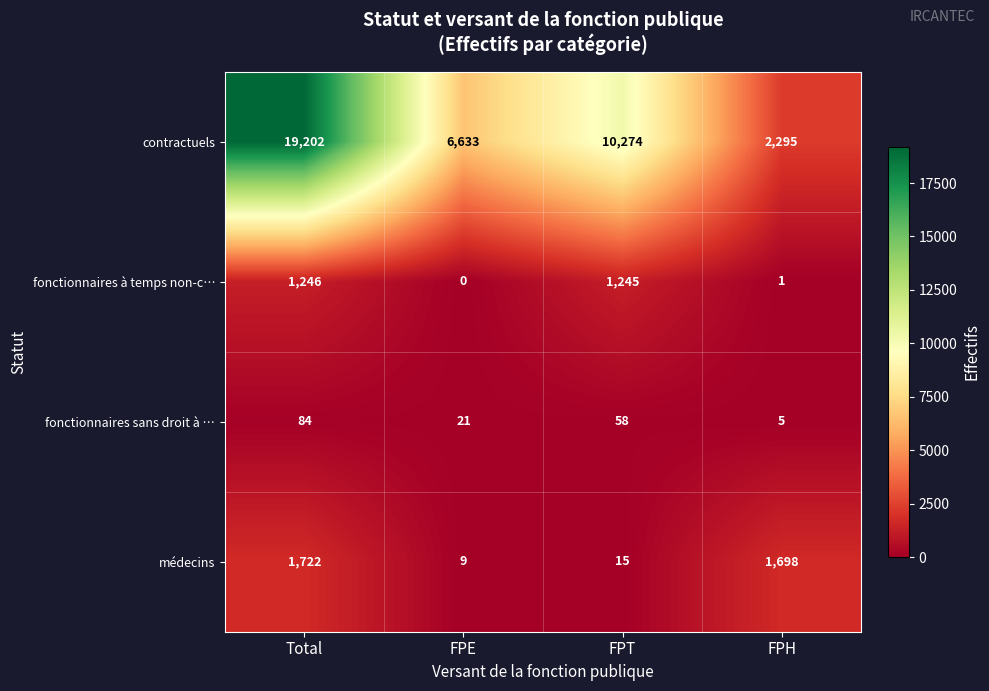

What is the total value across all series at FPE?

6663